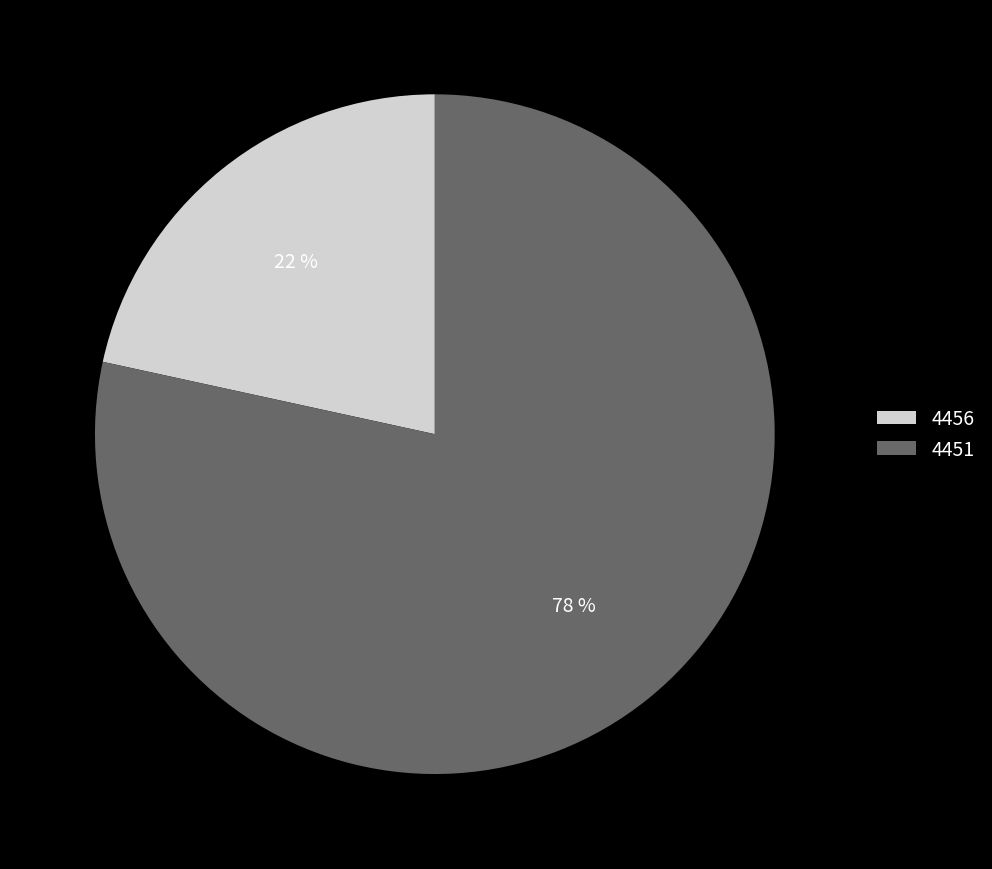

Which slice is the largest?

4451